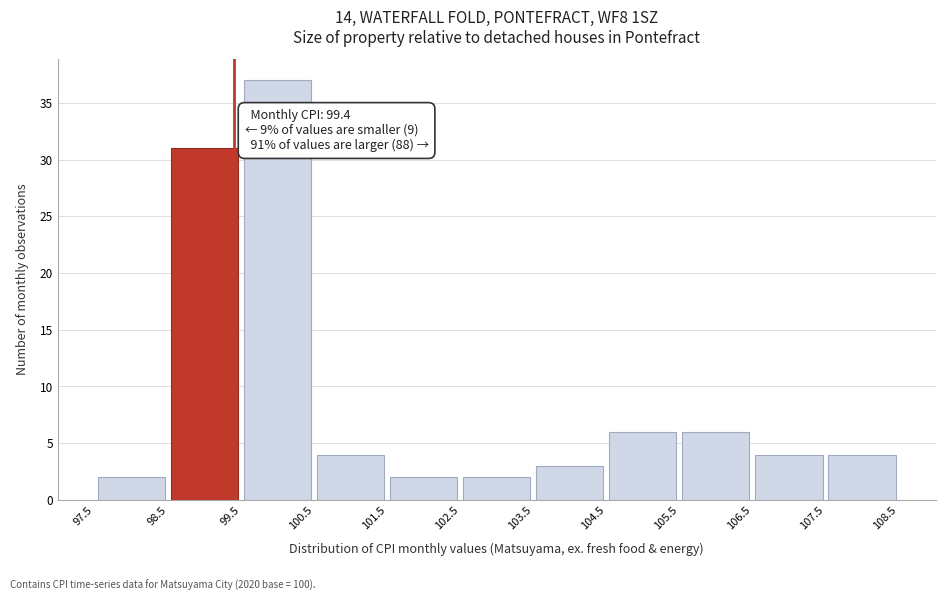

Over which range of the x-axis is the bar tallest?

99.5 to 100.5